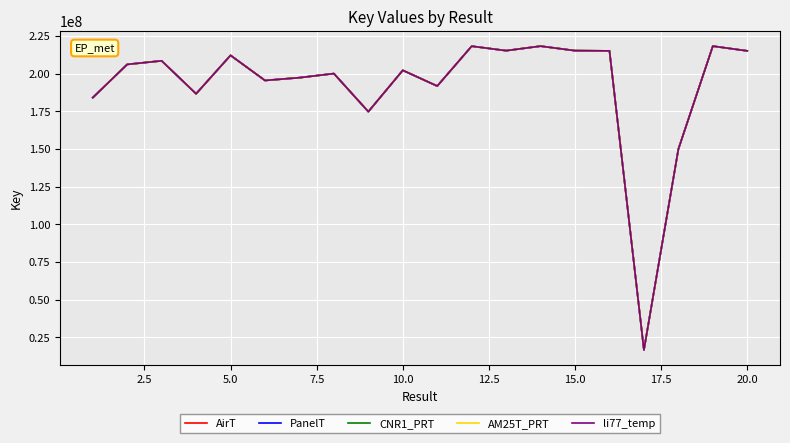

What is the lowest value of the PanelT series?

16621500